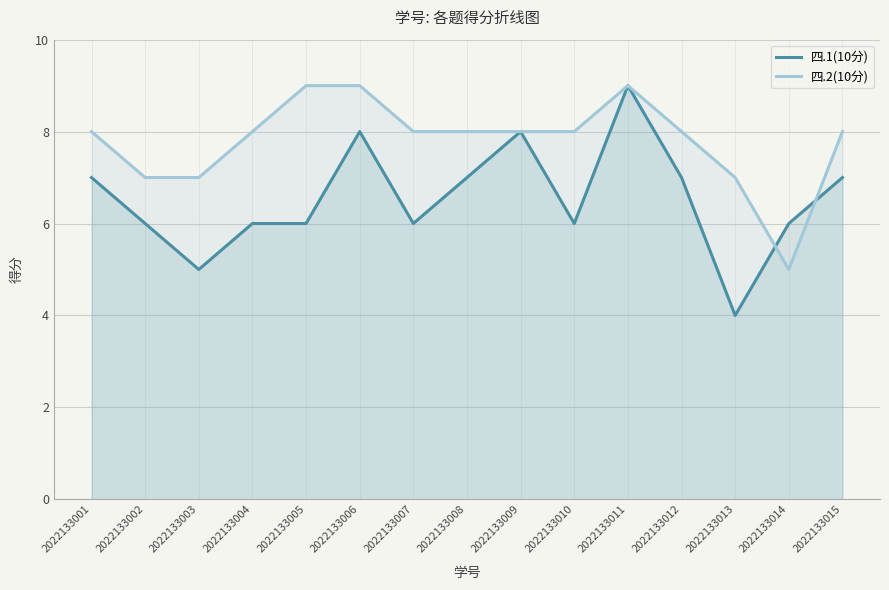

How many intersections are there between 四.1(10分) and 四.2(10分)?

2